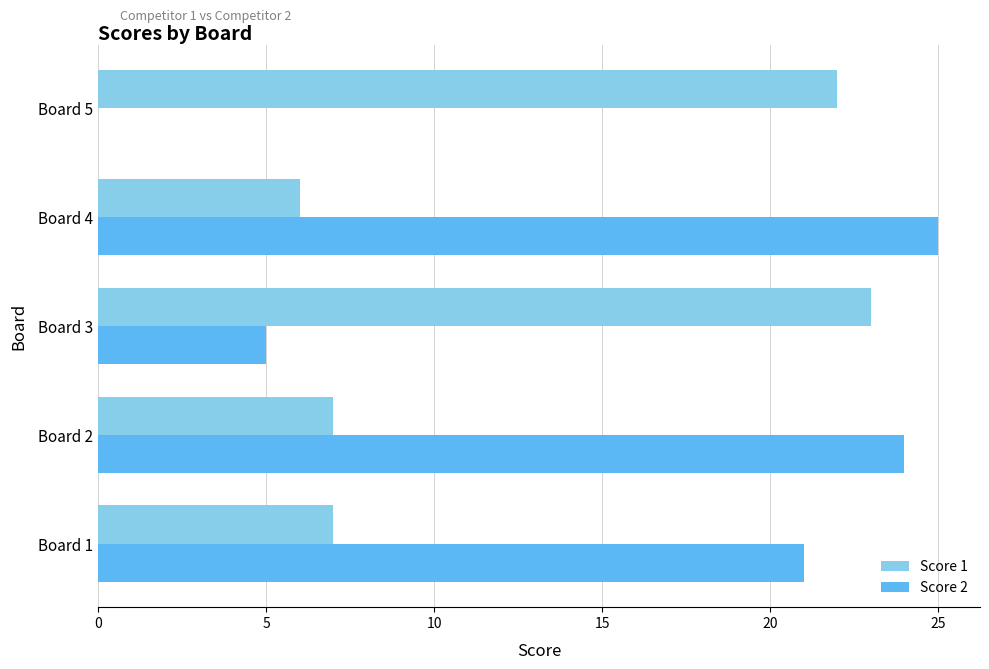

Is the value of Score 2 at Board 4 greater than the value of Score 1 at Board 2?

Yes